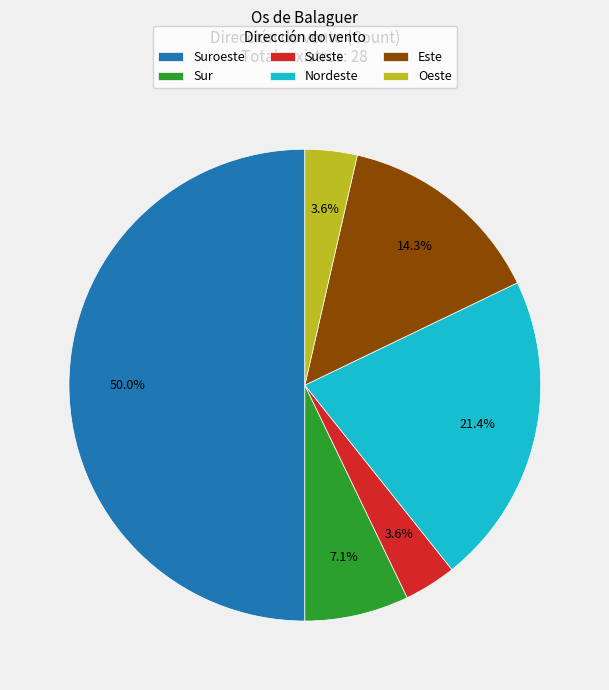

True or false: Este accounts for 14% of the total.

True